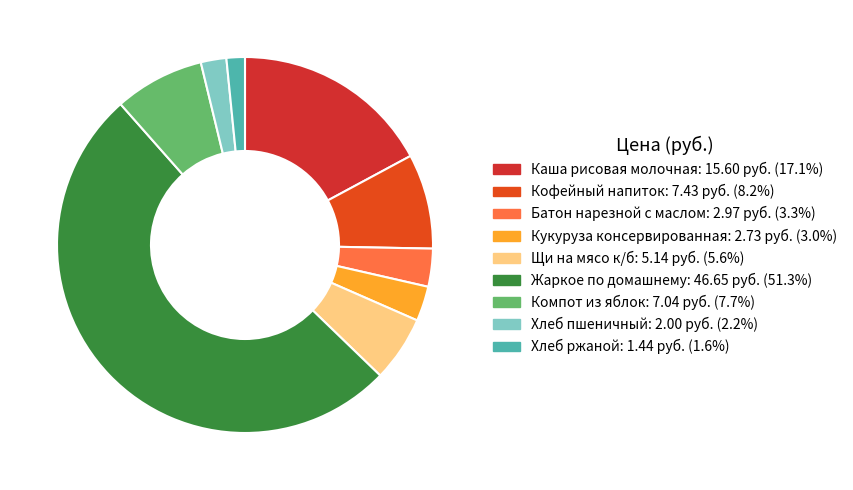

Is there a majority slice in this chart?

Yes